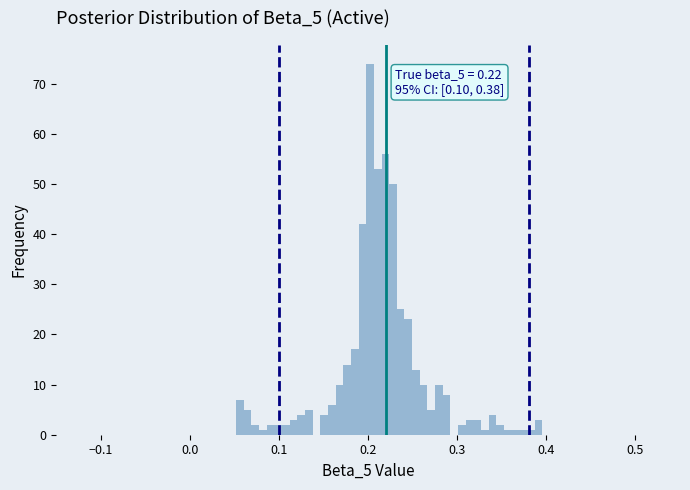

Around what value on the x-axis is the tallest bar? Give the approximate position of its centre, as read against the axis.

0.20